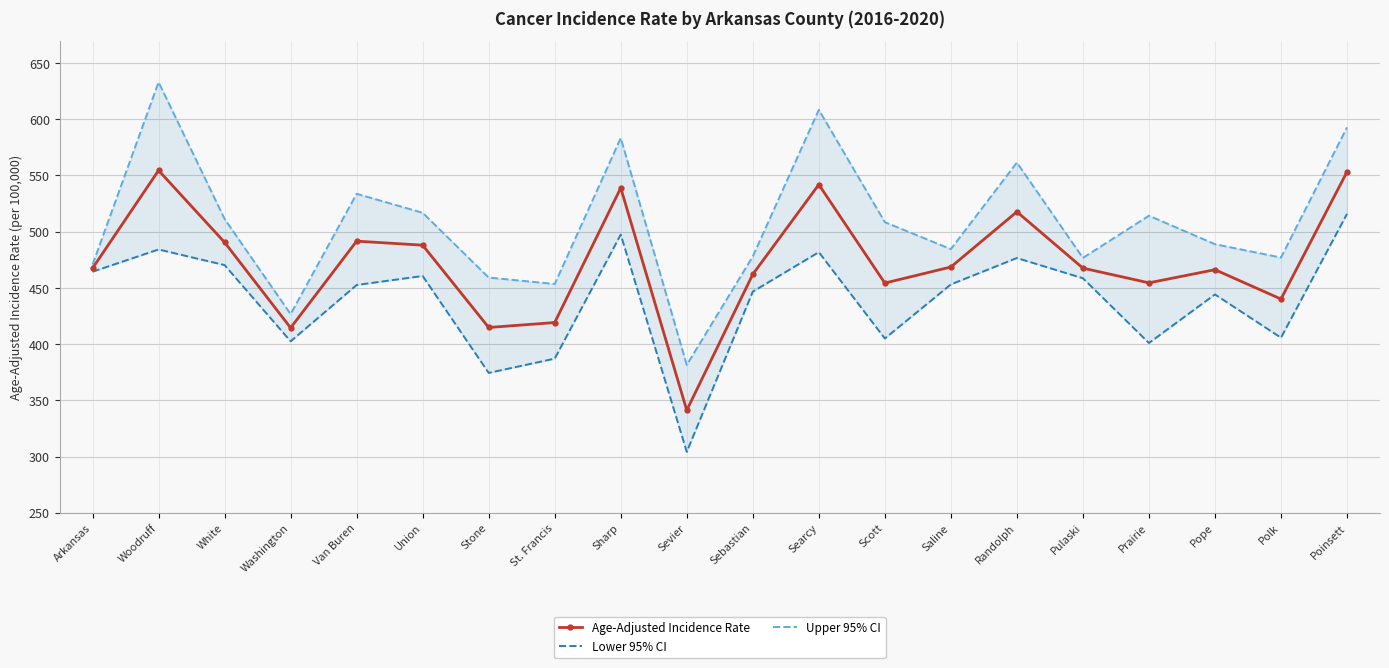

At which category is the sum across all series the highest?

Woodruff